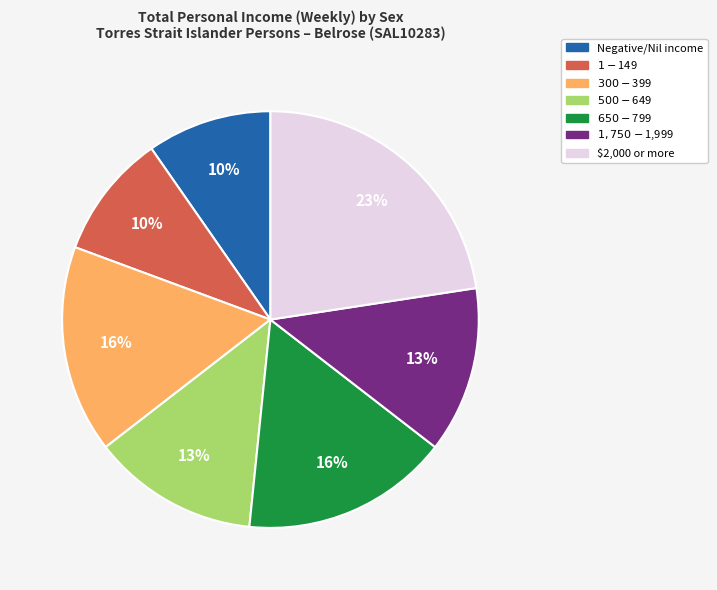

Is the sum of $650-$799 and $2,000 or more greater than half?

No